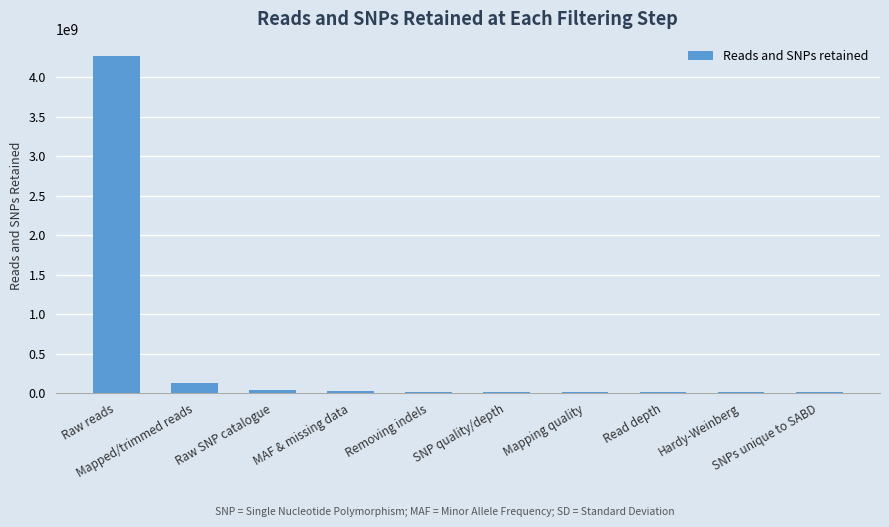

What is the maximum value shown in the chart?

4274472237